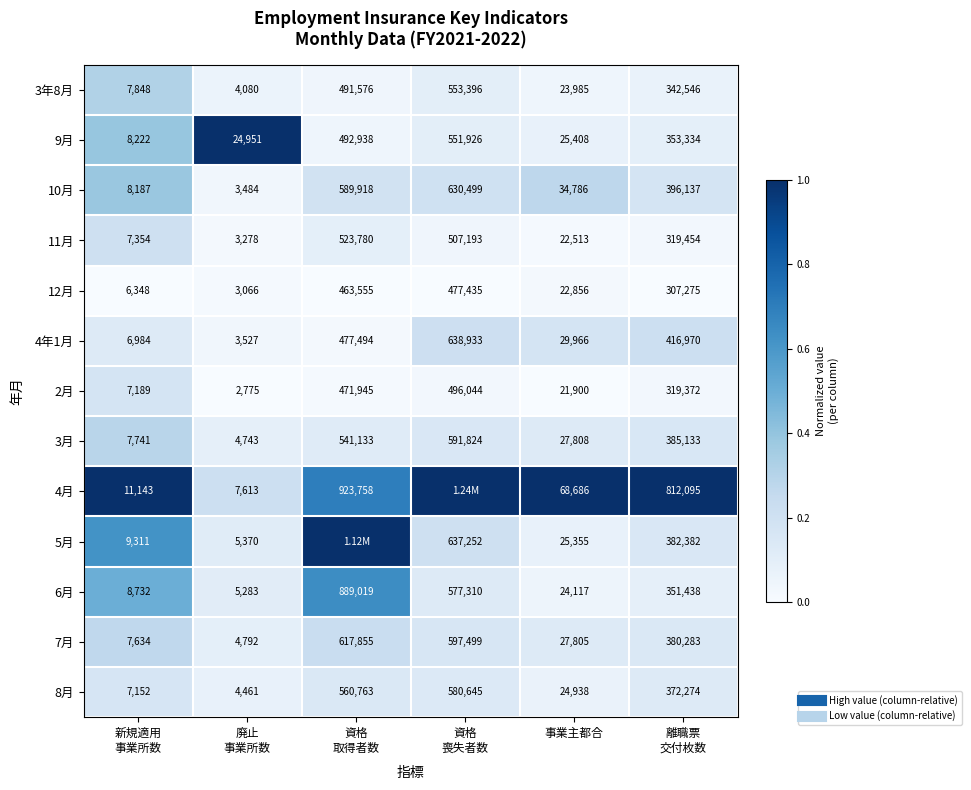

What is the difference between the 10月 values at 資格 喪失者数 and 廃止 事業所数?

0.2